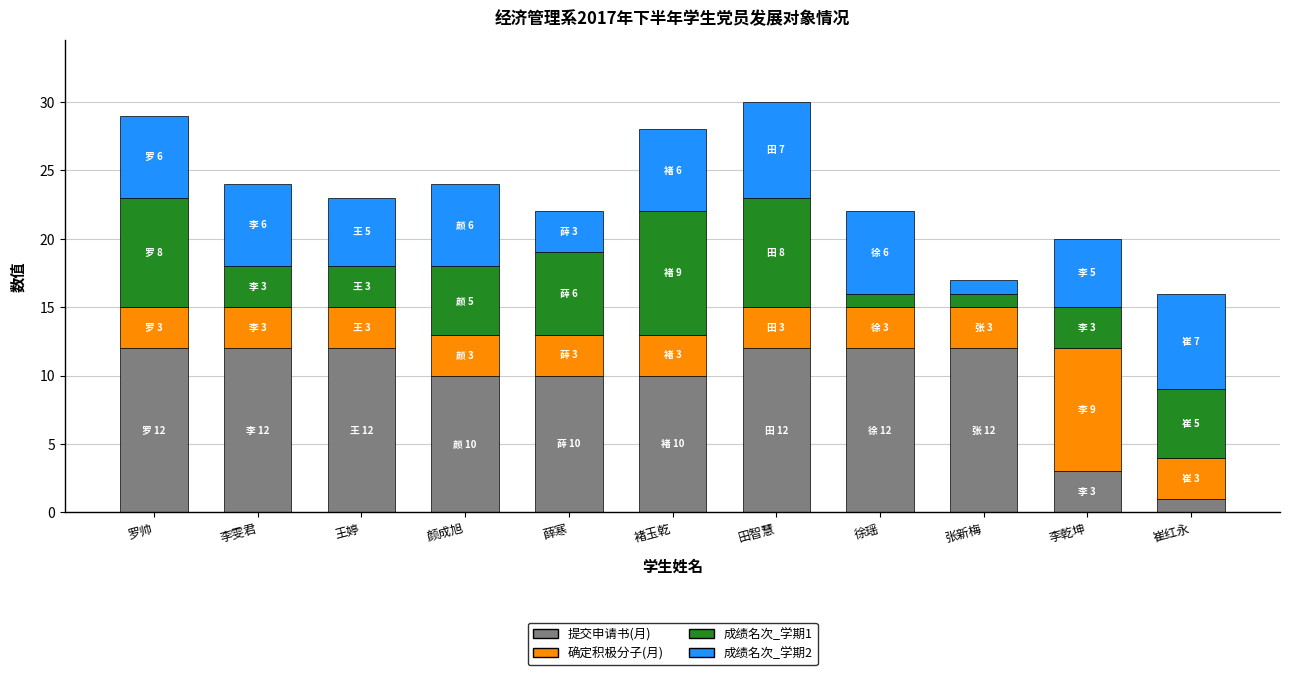

What is the total value across all series at 徐瑶?

22